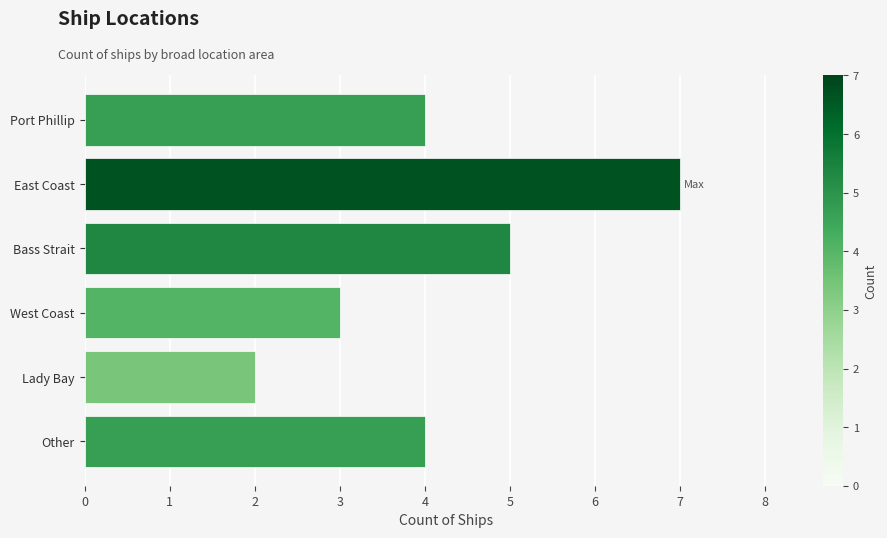

Count the values in the range 3 to 5.

4